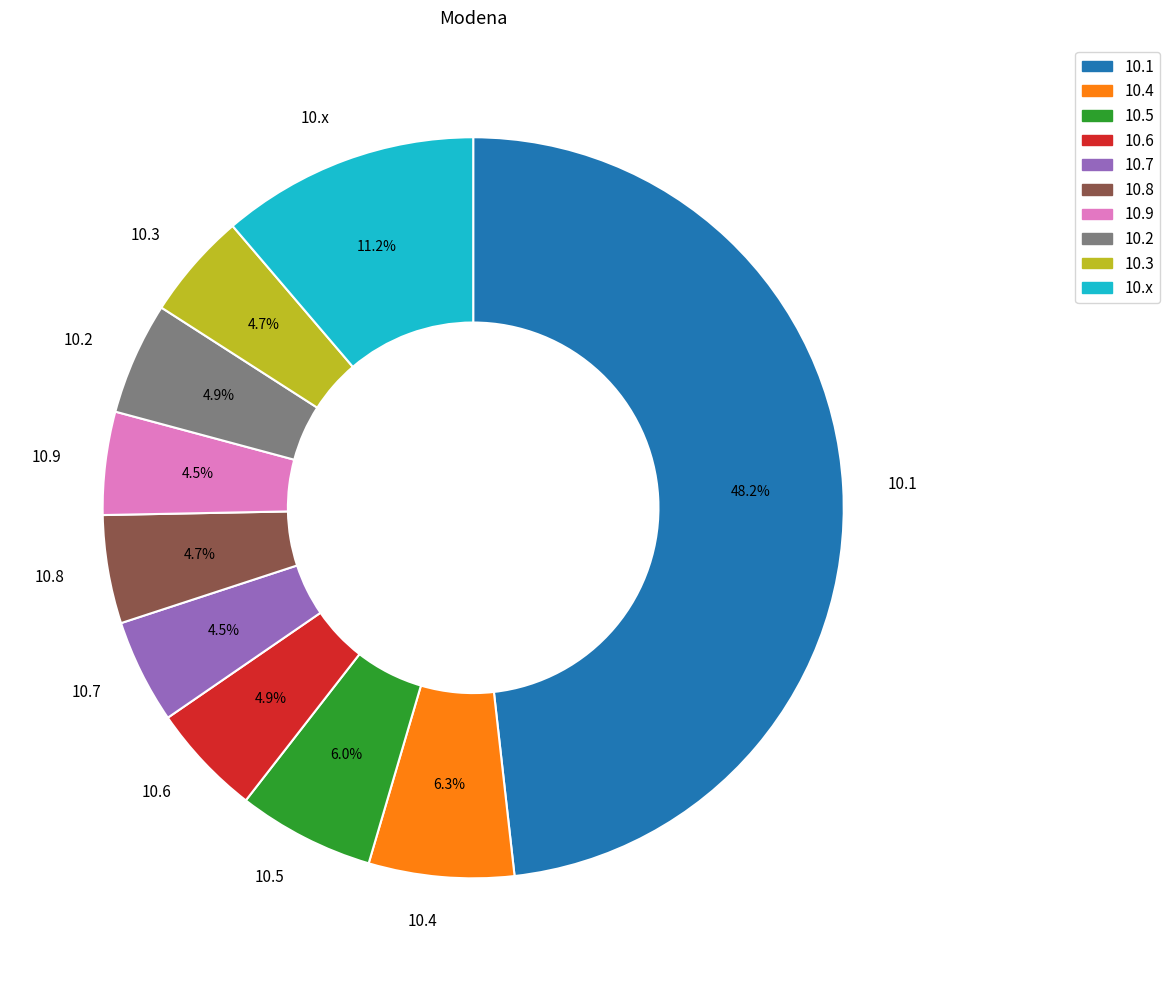

What is the largest slice in the pie chart?

10.1